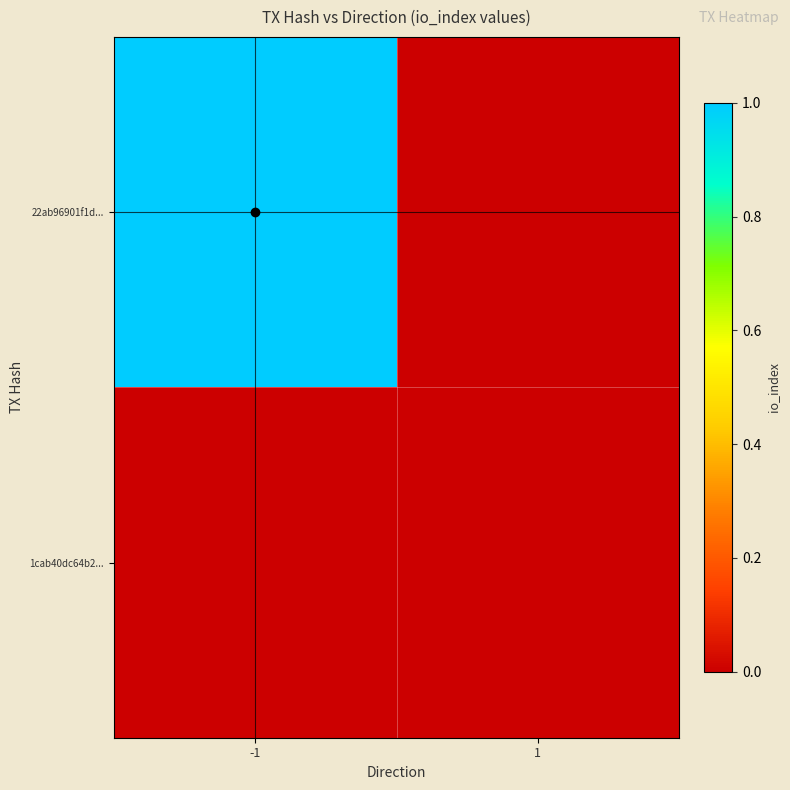

List the labels in order of 1cab40dc64b2... value, smallest first.

-1, 1